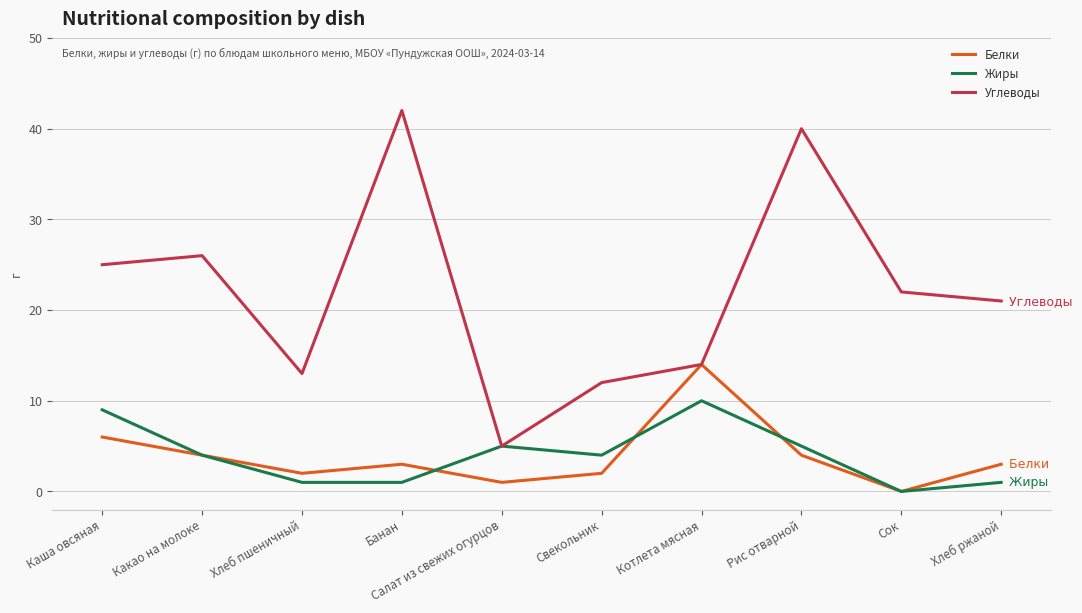

At which label does Белки reach its minimum?

Сок